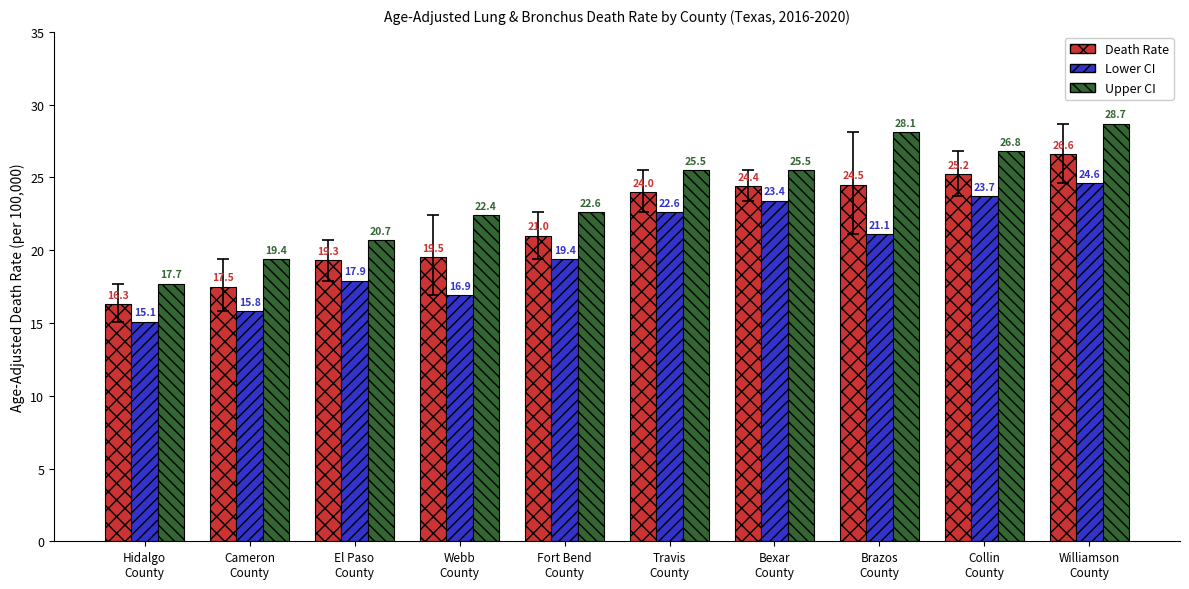

Rank the series by their average value, from highest to lowest.

Upper CI, Death Rate, Lower CI